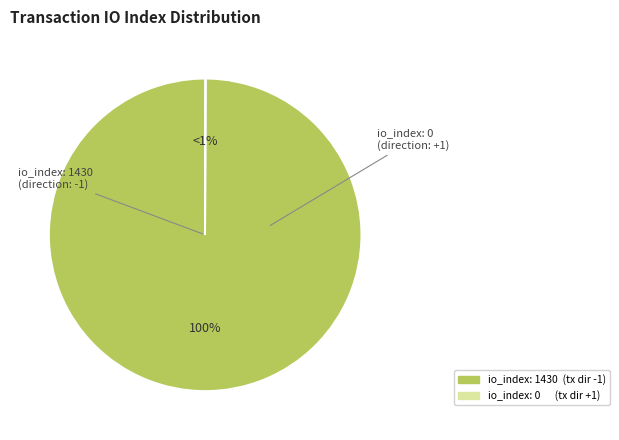

To the nearest percent, what is the difference between the tx_index_0 and tx_index_1430 slice percentages?

100%